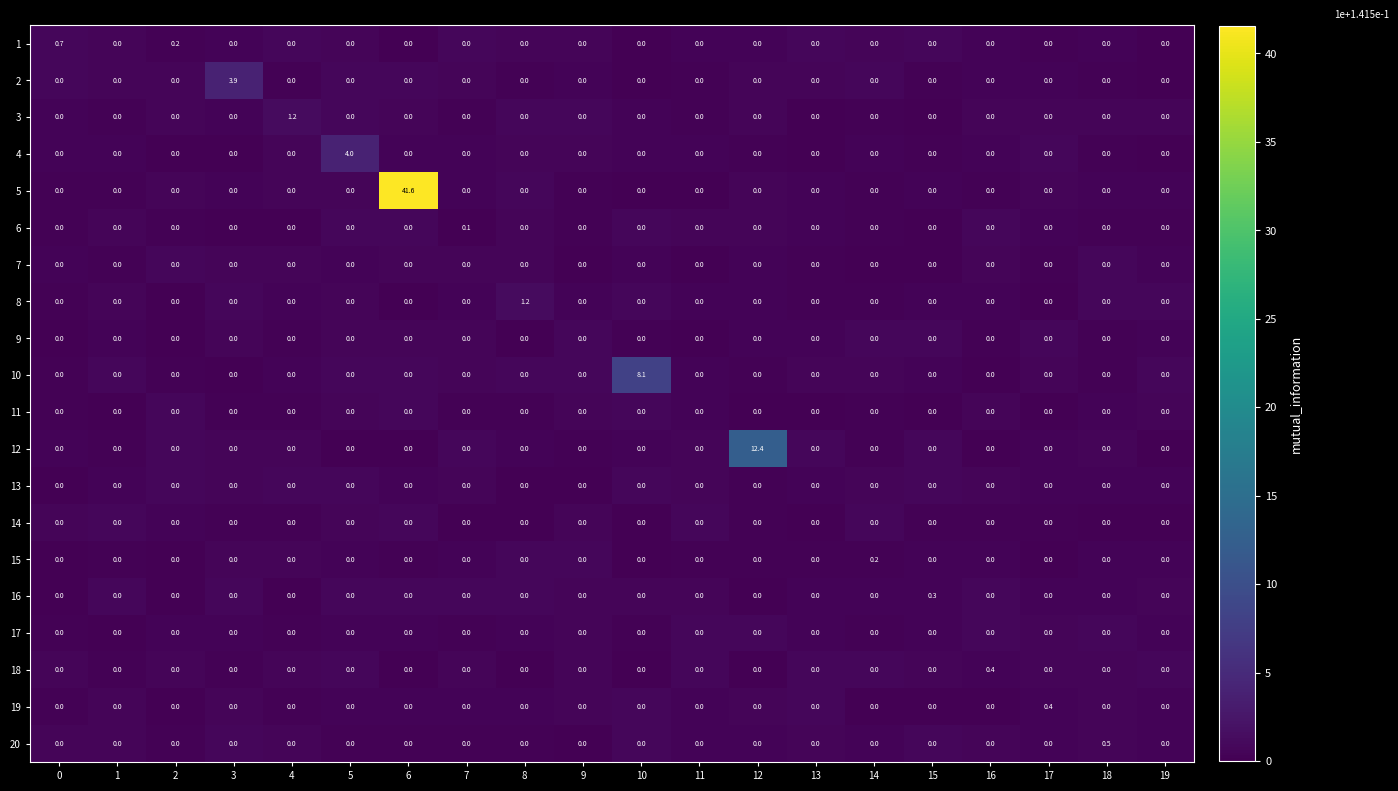

Which series has the largest range (max minus min)?

5